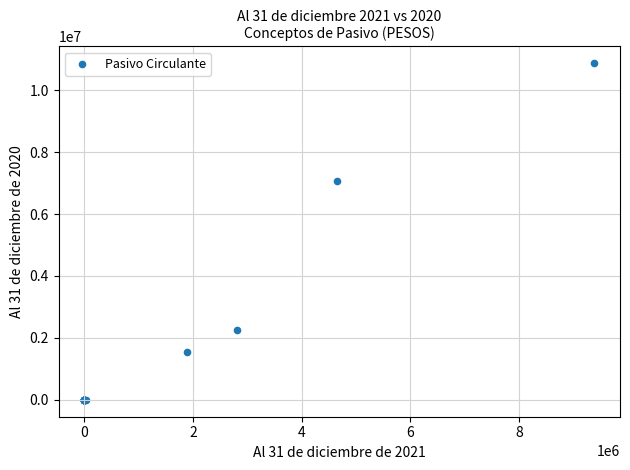

What Y value in the scatter plot is closest to 5432973?

7064559.5